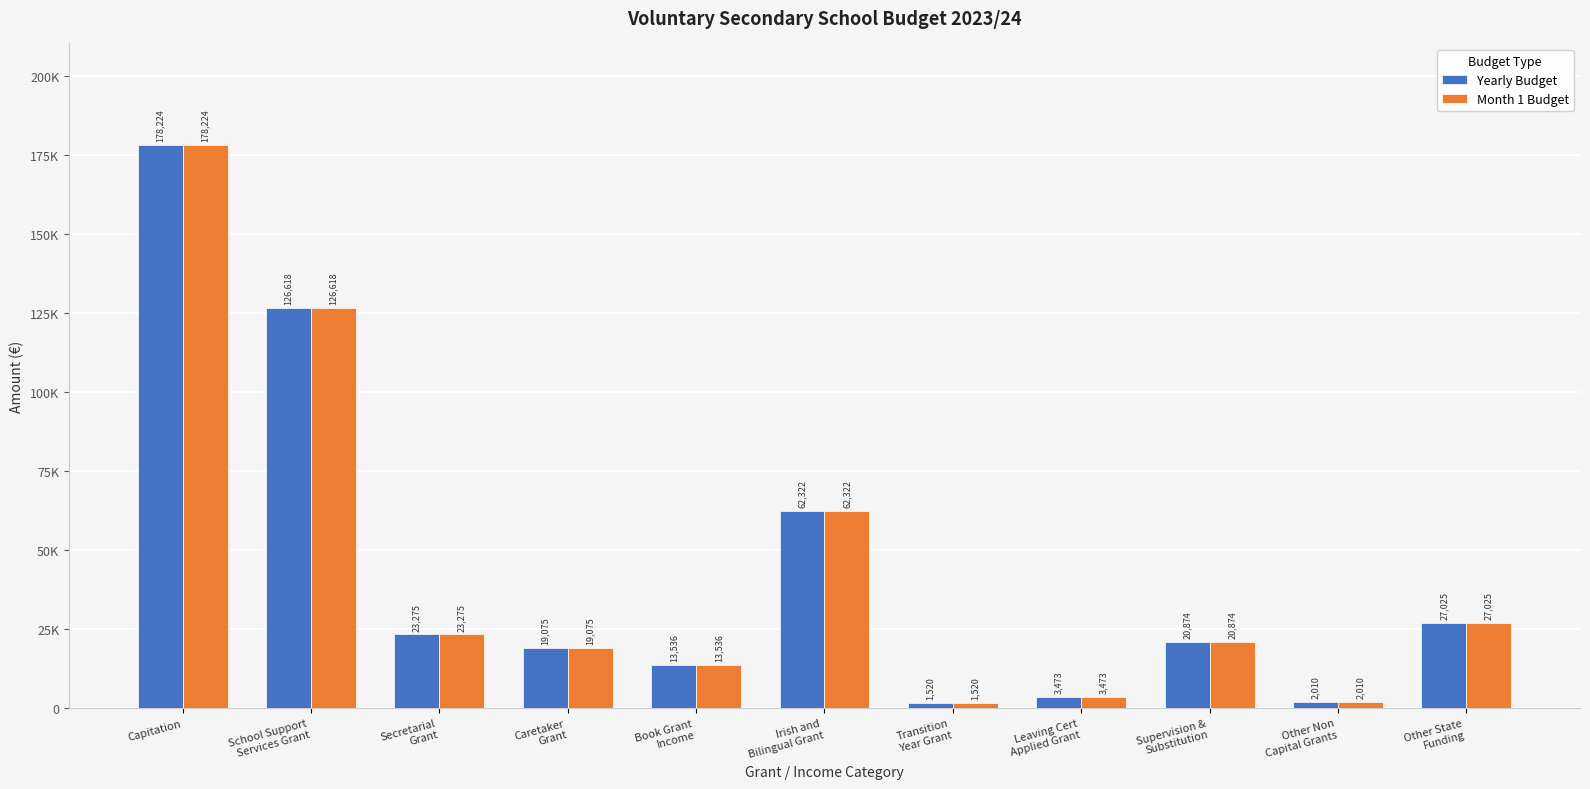

What is the label of the 3rd bar from the right?

Supervision &
Substitution